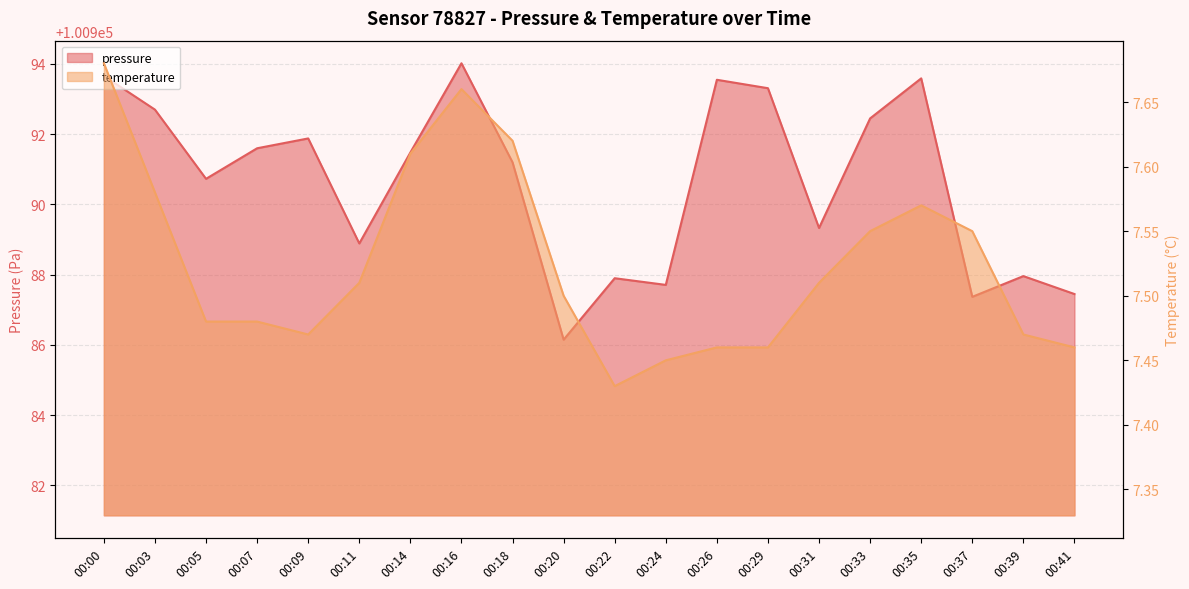

Read the pressure value at 00:37.

100987.4